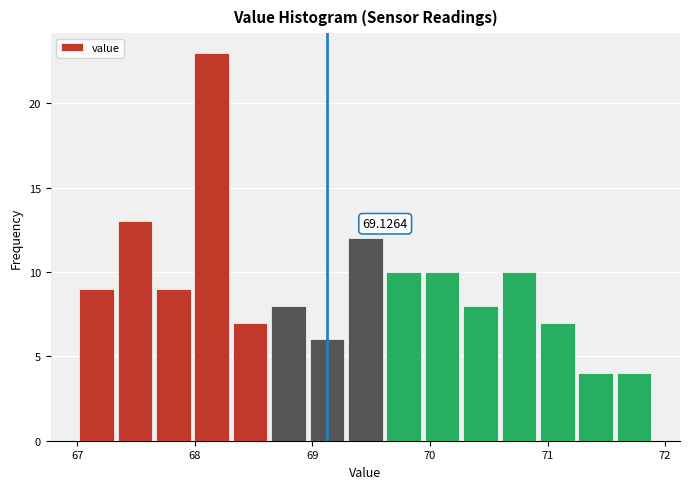

Read against the x-axis, roughly where is the centre of the tallest bar?

68.1